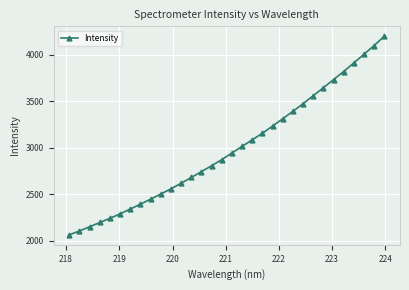

Reading right to left, extract all data points from this chart.

4199.9	4099.9	4006.0	3912.6	3820.4	3733.2	3645.4	3559.5	3474.3	3391.3	3312.4	3233.9	3155.9	3085.4	3014.7	2944.1	2872.1	2807.1	2743.2	2680.1	2618.4	2558.1	2502.3	2446.6	2393.0	2340.4	2289.1	2240.4	2195.8	2149.2	2104.9	2062.6